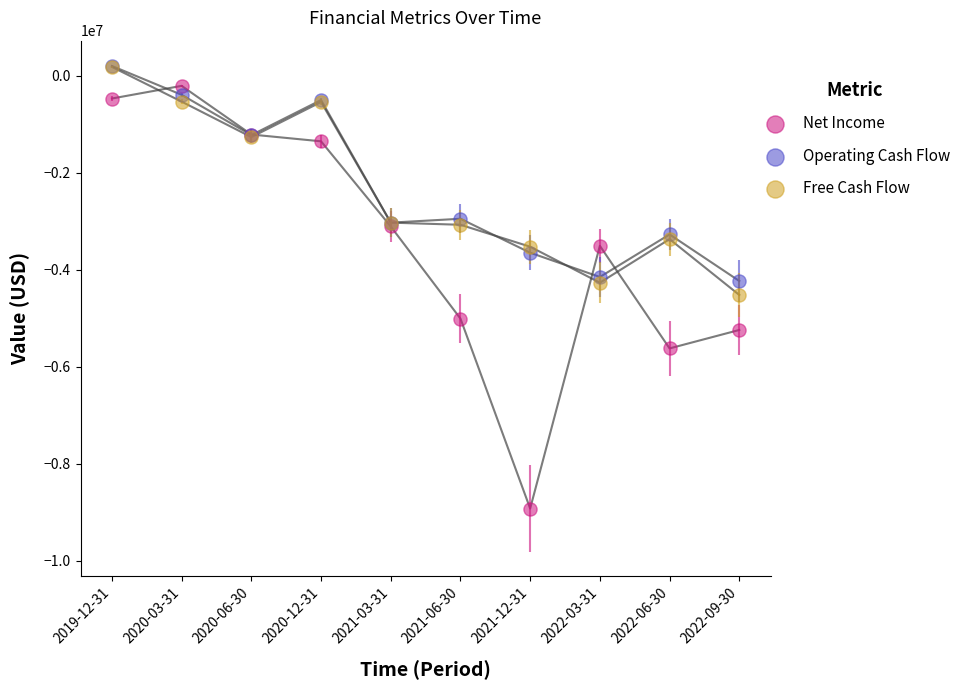

What are all the series names shown in the legend?

Net Income, Operating Cash Flow, Free Cash Flow